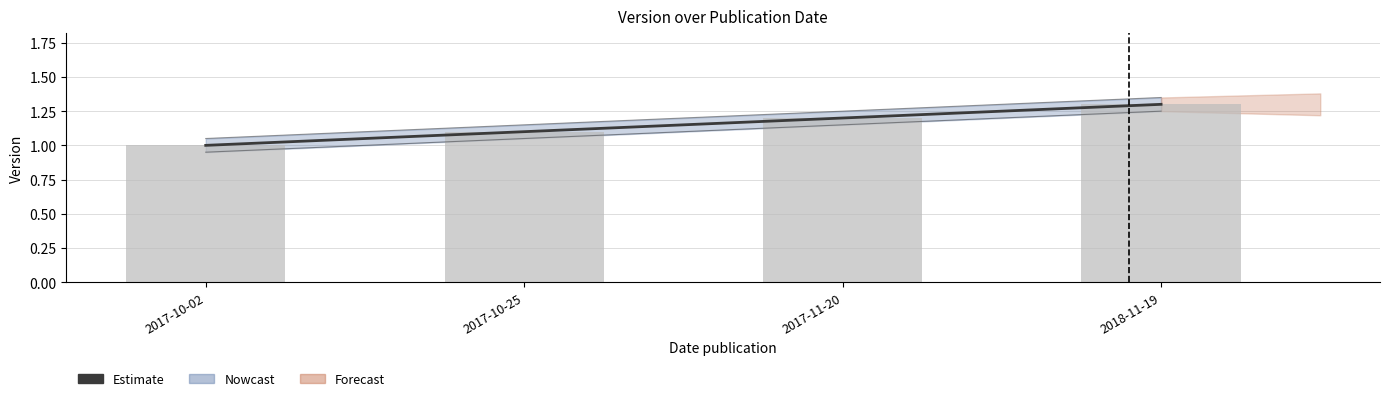

How many values are between 1 and 2?

4